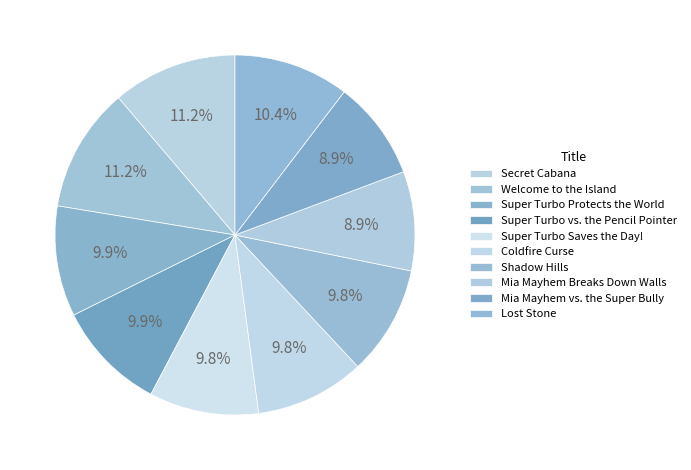

How many slices are in this pie chart?

10